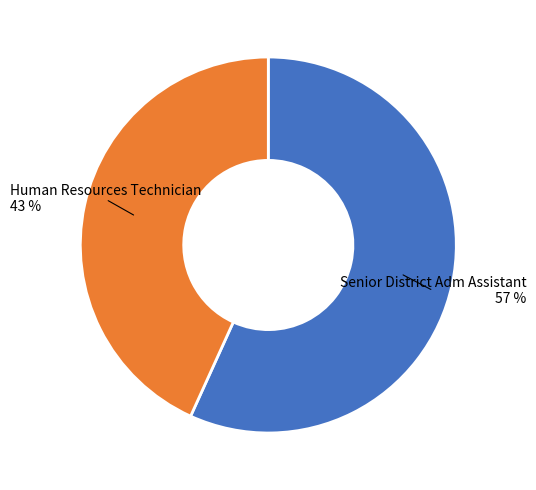

To the nearest percent, what is the average slice percentage?

50%